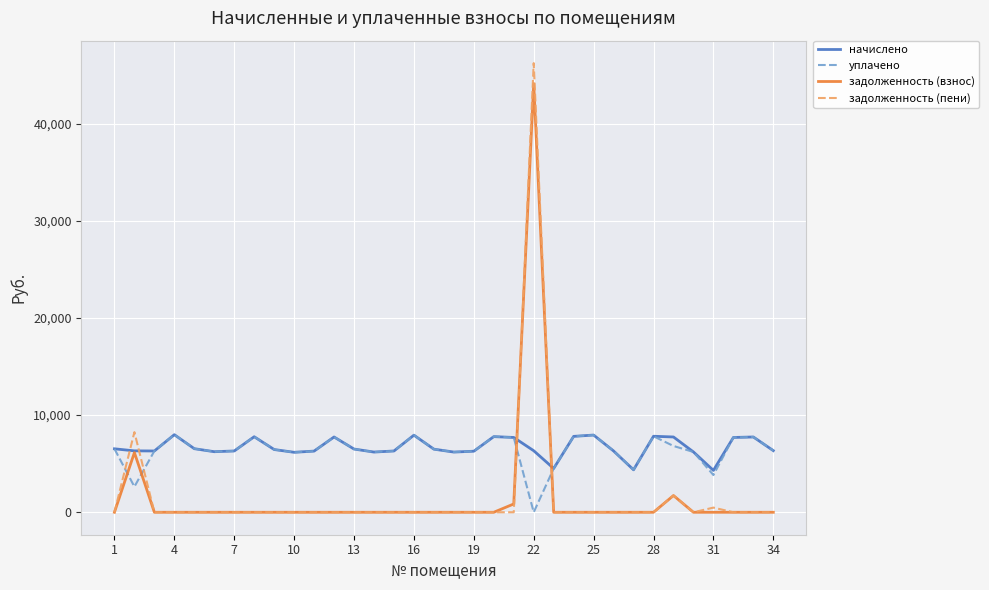

What is the maximum value shown in the chart?

46238.2